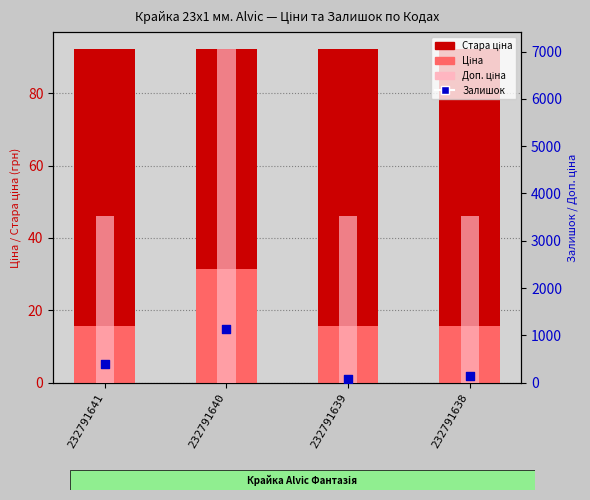

Which series has the largest Y range (max minus min)?

Доп. ціна